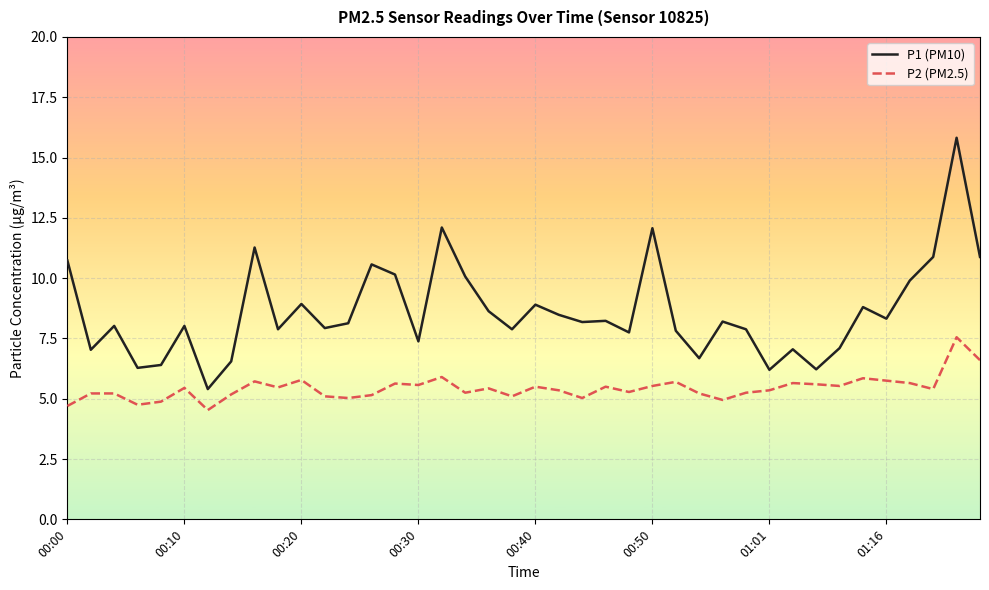

Is this an area chart (filled region under the line)?

No